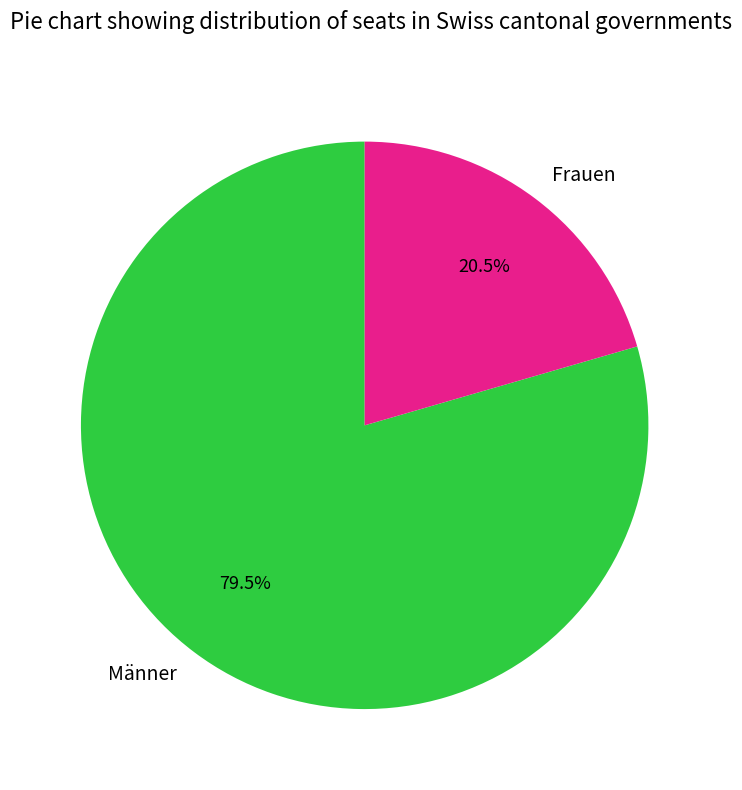

What is the smallest slice in the pie chart?

Frauen